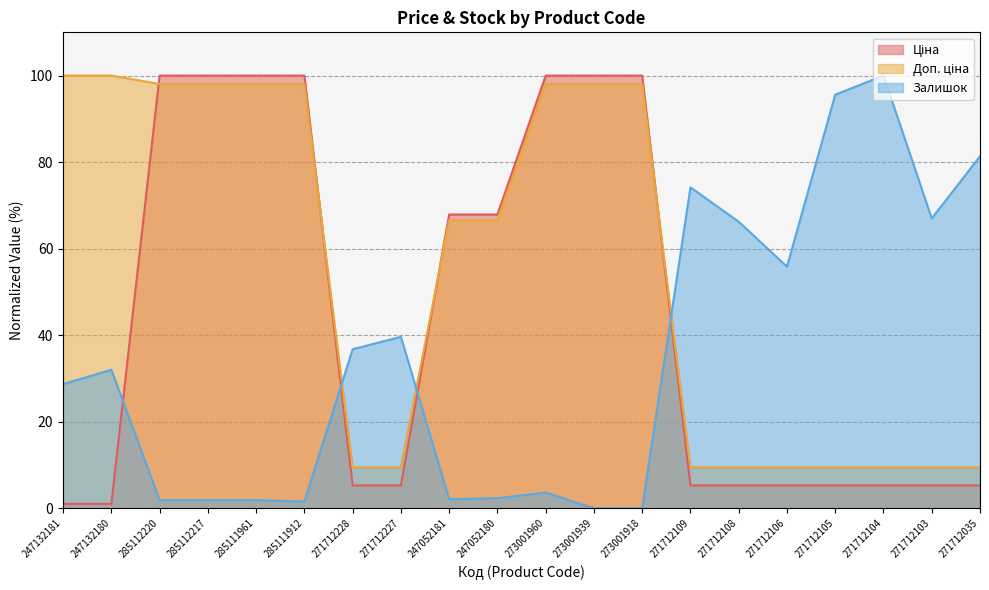

Which has a higher value, 273001939 or 247052180?

273001939